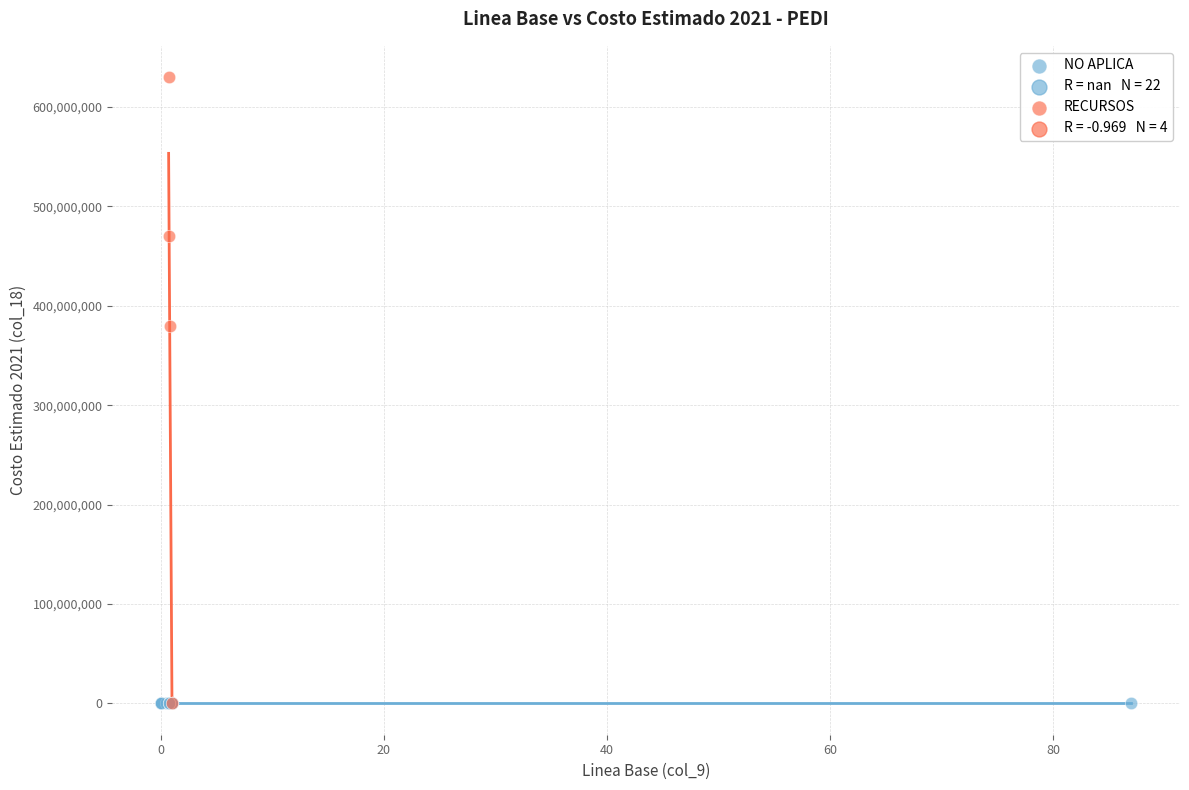

Which series contains the highest Y value?

RECURSOS